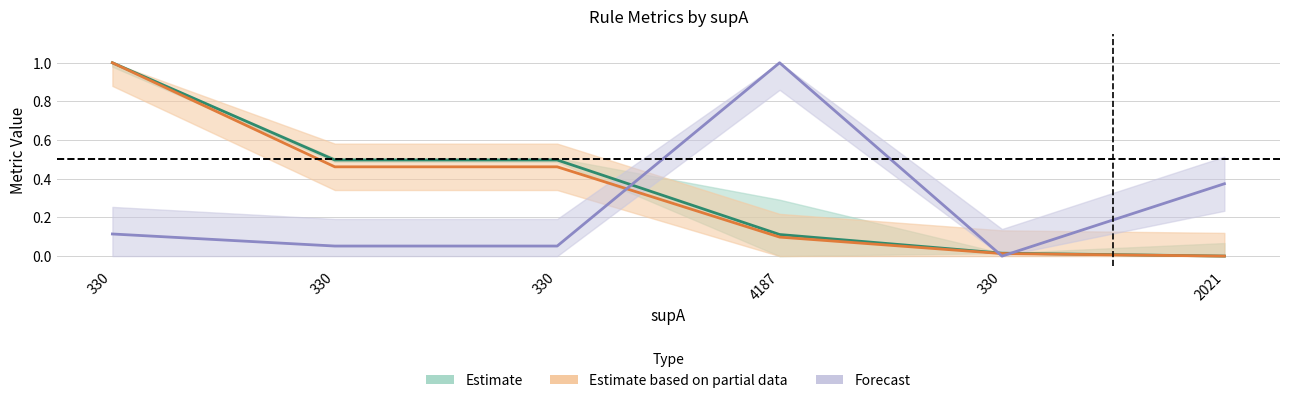

Is the value of supB at 330 greater than the value of value at 330?

No